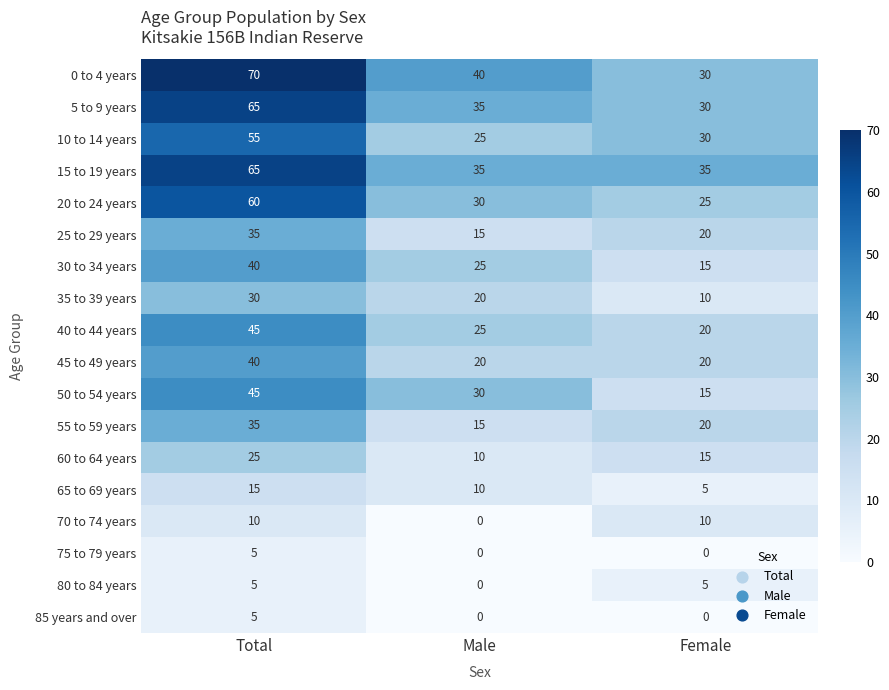

Where is 55 to 59 years nearest to the value 25?

Female